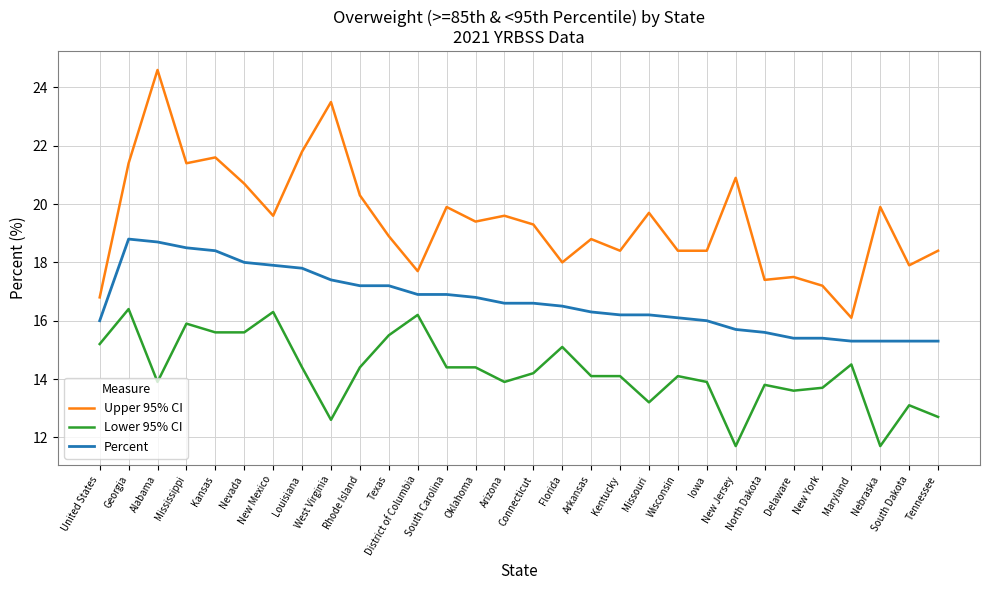

List the series in order of their overall mean, highest first.

Upper 95% CI, Percent, Lower 95% CI